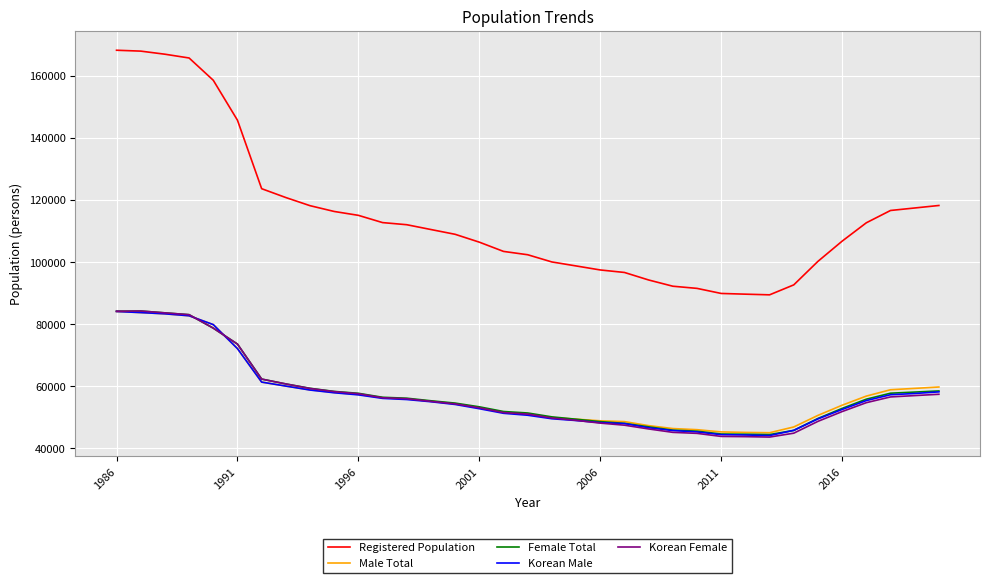

Which series has the largest total across all categories?

Registered Population